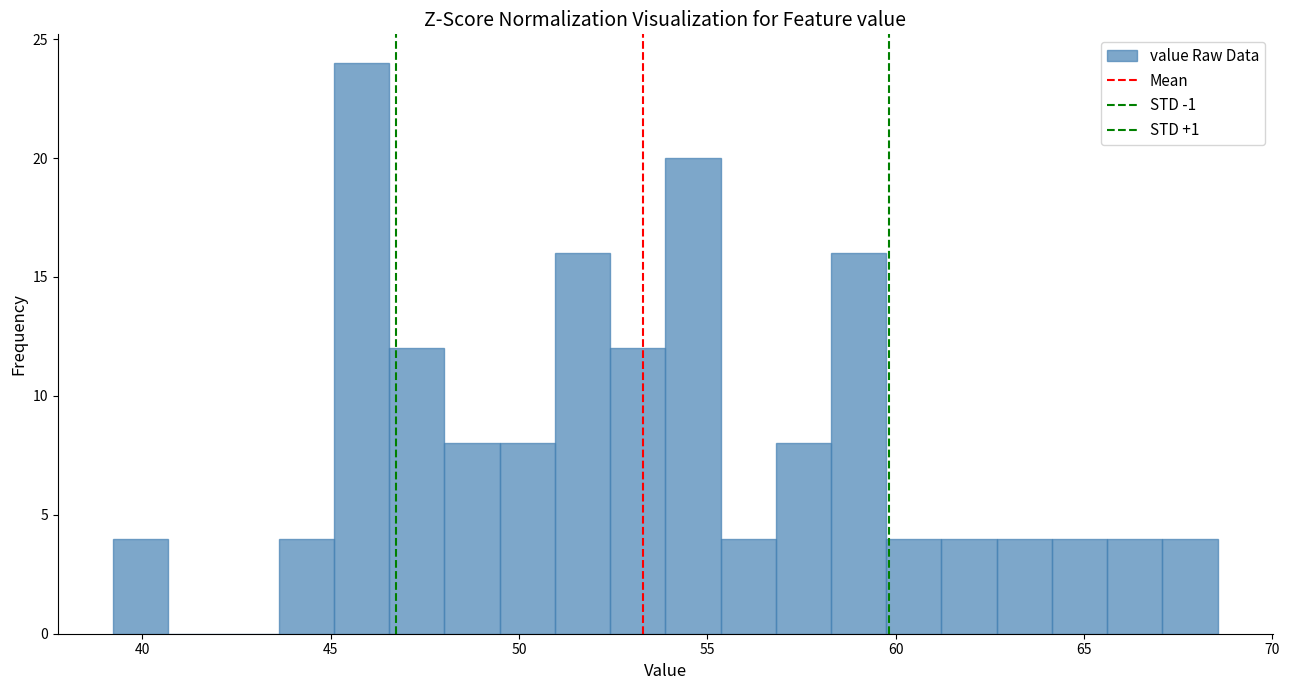

Read against the x-axis, roughly where is the centre of the tallest bar?

46.0